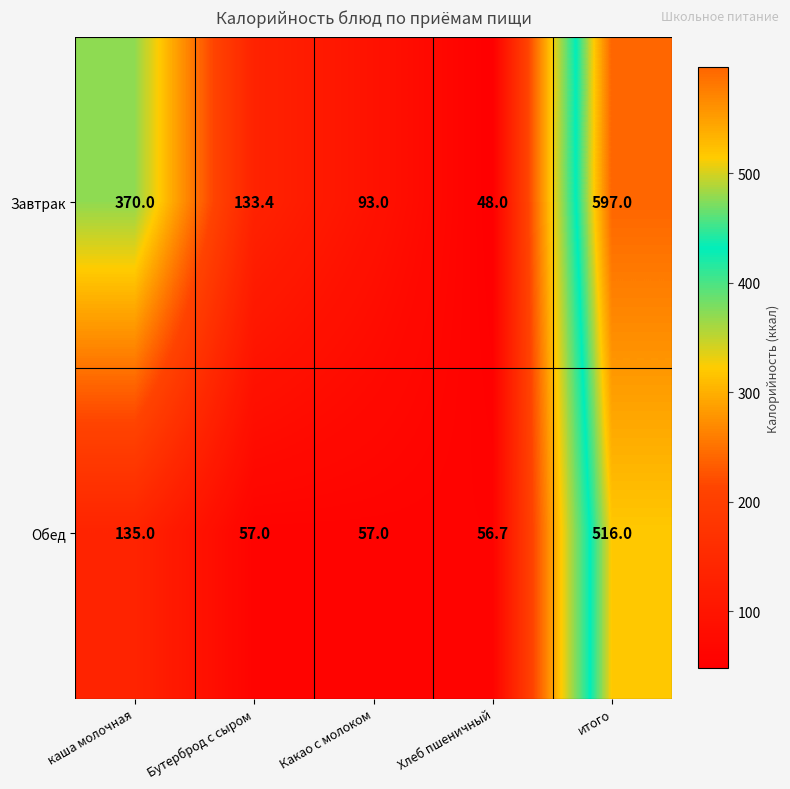

True or false: Завтрак has a value of 10.1 at Хлеб пшеничный.

False